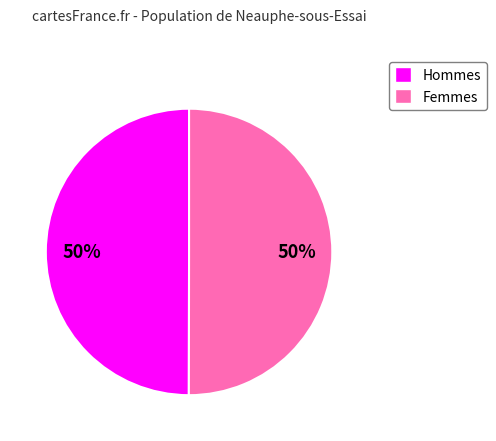

Count the number of slices in the pie.

2